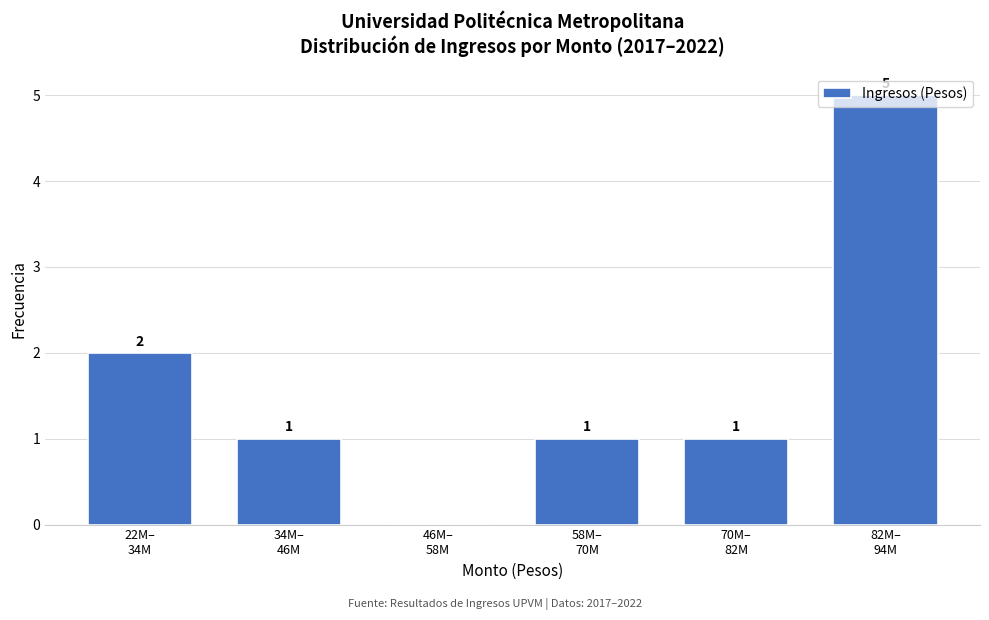

How many values are between 1 and 2?

4